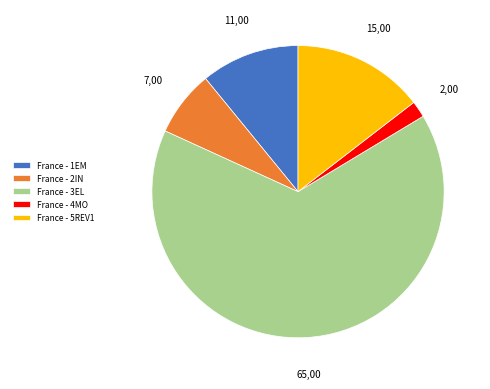

What is the majority slice?

France - 3EL